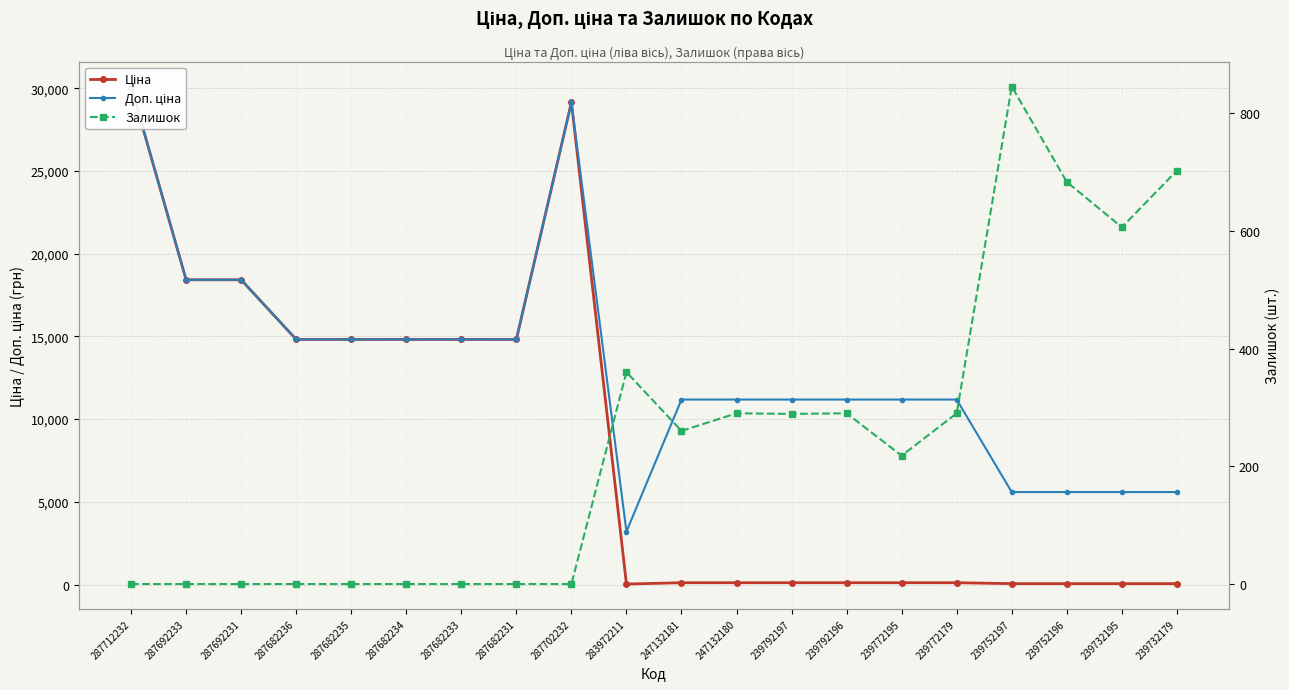

Reading right to left, what are all the values shown in this chart?

Ціна: 55.9	55.9	55.9	55.9	111.8	111.8	111.8	111.8	111.8	111.8	32.0	29152.3	14817.6	14817.6	14817.6	14817.6	14817.6	18420.9	18420.9	30102.8
Доп. ціна: 5591.0	5591.0	5591.0	5591.0	11182.0	11182.0	11182.0	11182.0	11182.0	11182.0	3205.0	29152.3	14817.6	14817.6	14817.6	14817.6	14817.6	18420.9	18420.9	30102.8
Залишок: 702.0	606.0	683.0	845.0	290.0	218.0	290.0	289.0	290.0	260.0	360.0	0.0	0.0	0.0	0.0	0.0	0.0	0.0	0.0	0.0